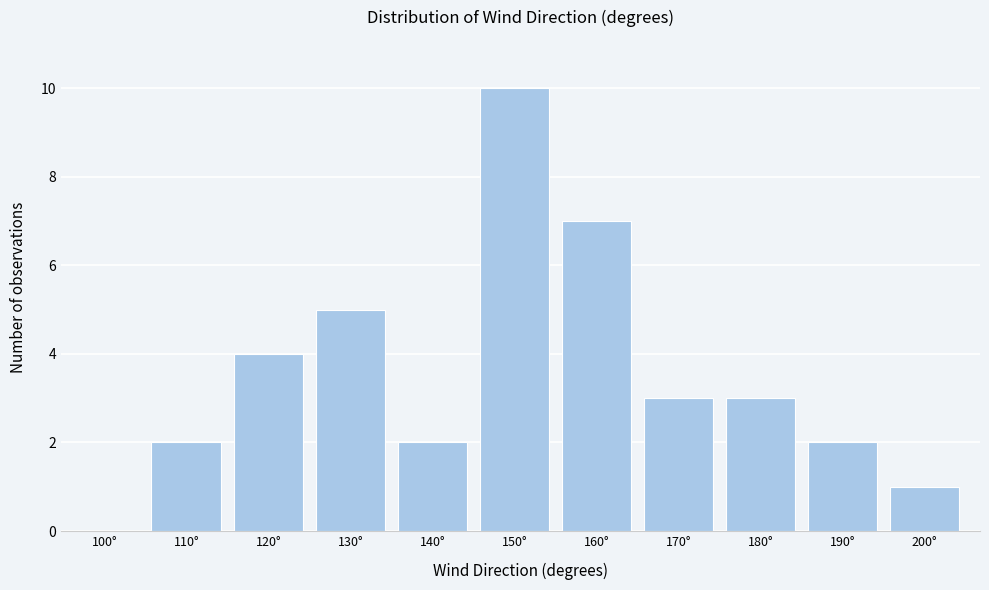

Reading right to left, what are all the values shown in this chart?

200°=1	190°=2	180°=3	170°=3	160°=7	150°=10	140°=2	130°=5	120°=4	110°=2	100°=0